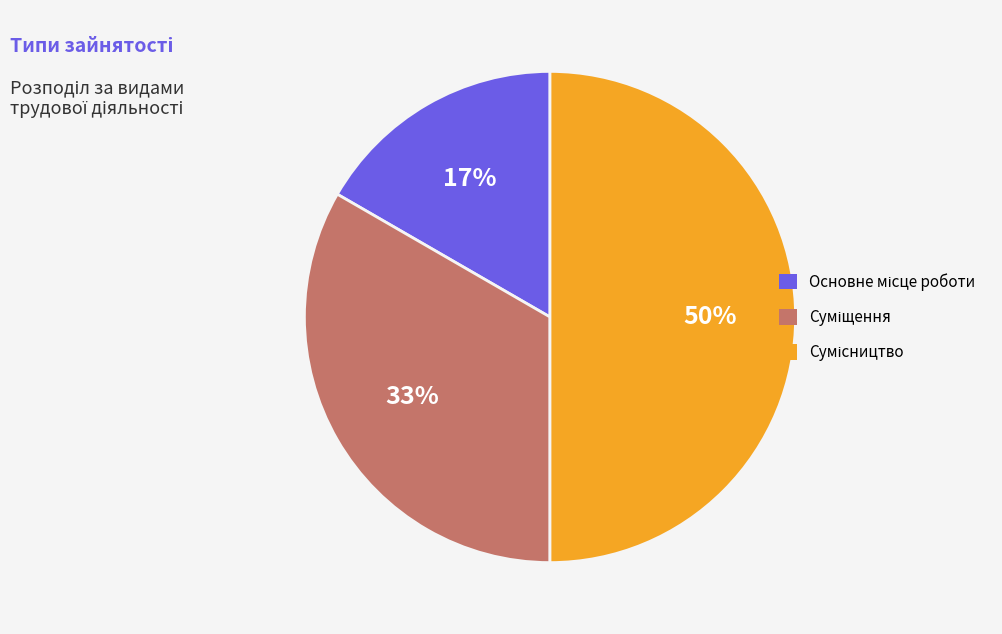

To the nearest percent, what is the difference between the largest and smallest slice percentages?

33%